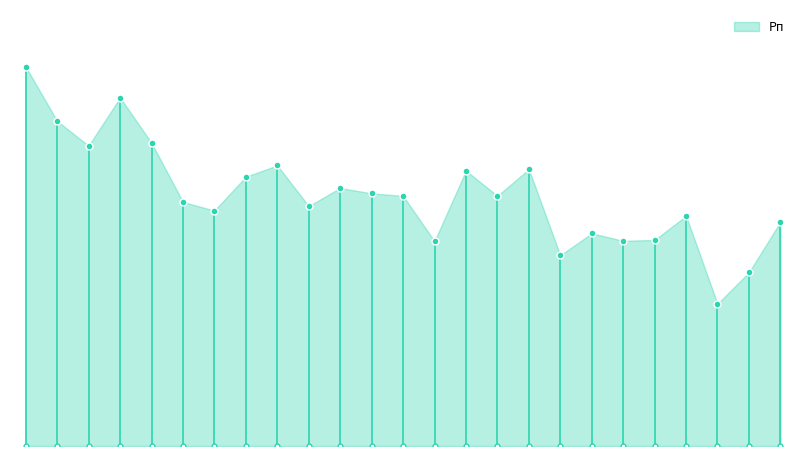

Between Todua and Skrjabina, which is larger?

Skrjabina